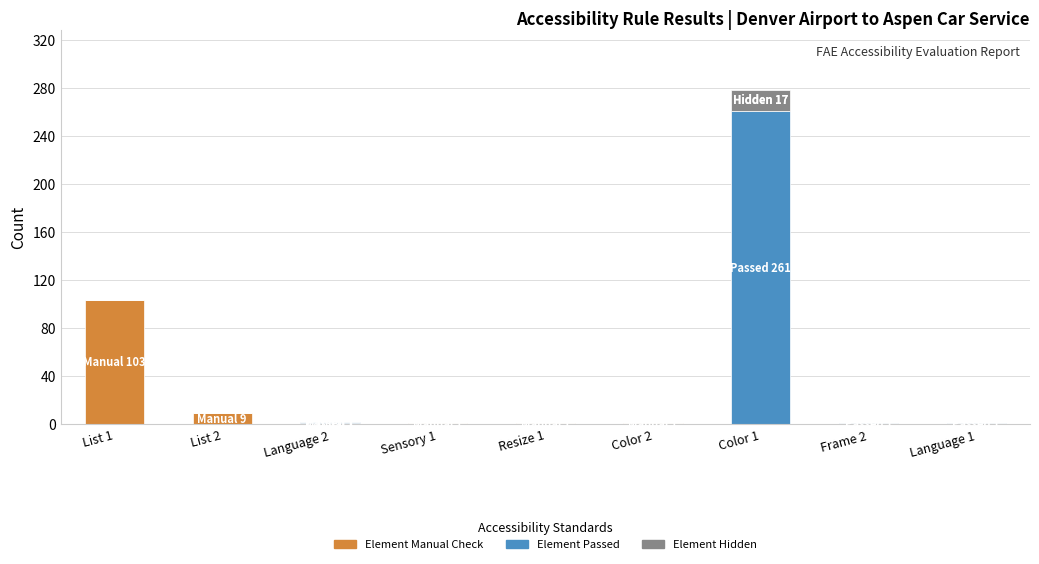

Count the number of data series in this chart.

3